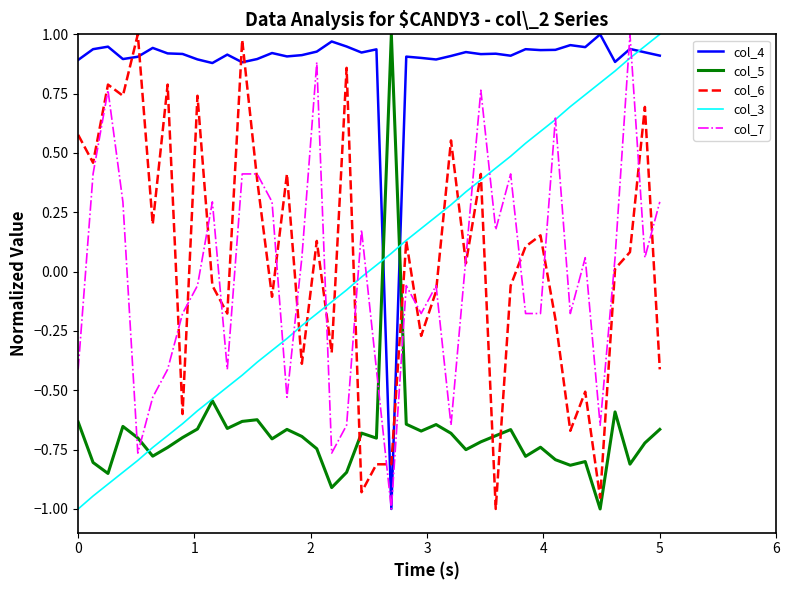

At how many categories does at least one series exceed 0?

40